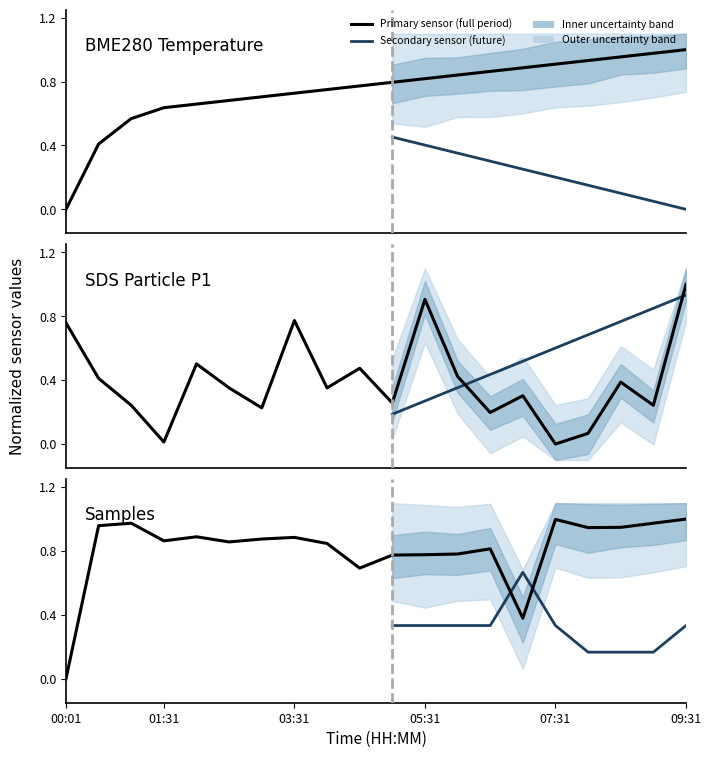

How many intersections are there between SDS_P1 and BME280_temperature?

5